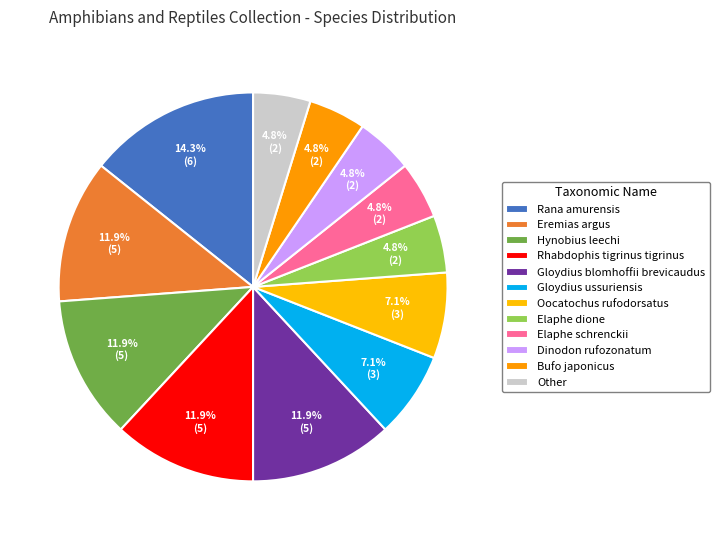

How many segments does this pie chart have?

12